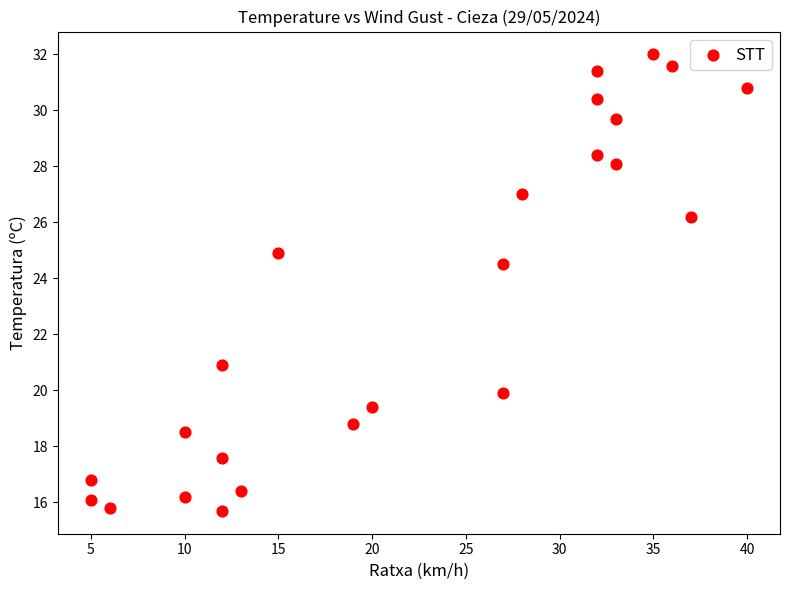

What Y value in the scatter plot is closest to 23?

24.5